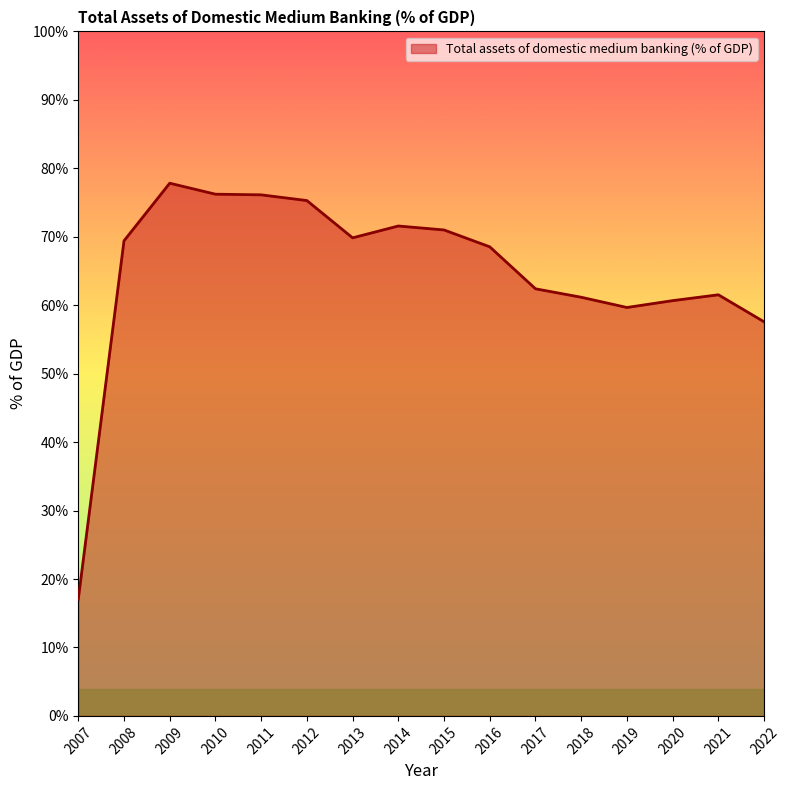

What is the approximate value at 2008?

69.4